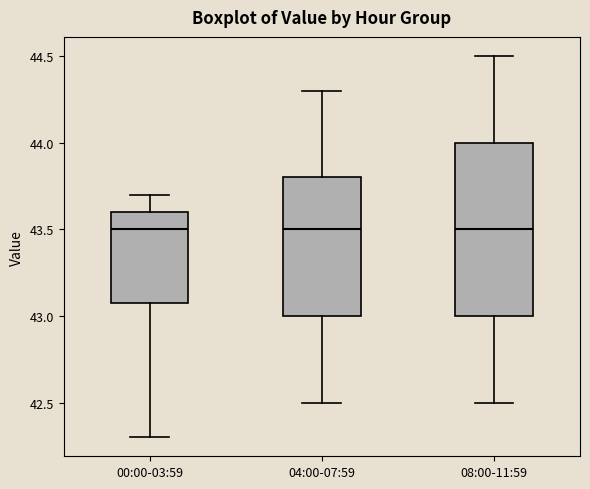

Reading left to right, transcribe this box plot: for each box, give where its median line is, the range the box spans, and where its two whiskers end, as read against the y-axis. The values are not printed on the chart, so give them approximately, as read against the axis.

00:00-03:59: median 43.5, box 43.1 to 43.6, whiskers 42.3 to 43.7
04:00-07:59: median 43.5, box 43.0 to 43.8, whiskers 42.5 to 44.3
08:00-11:59: median 43.5, box 43.0 to 44.0, whiskers 42.5 to 44.5